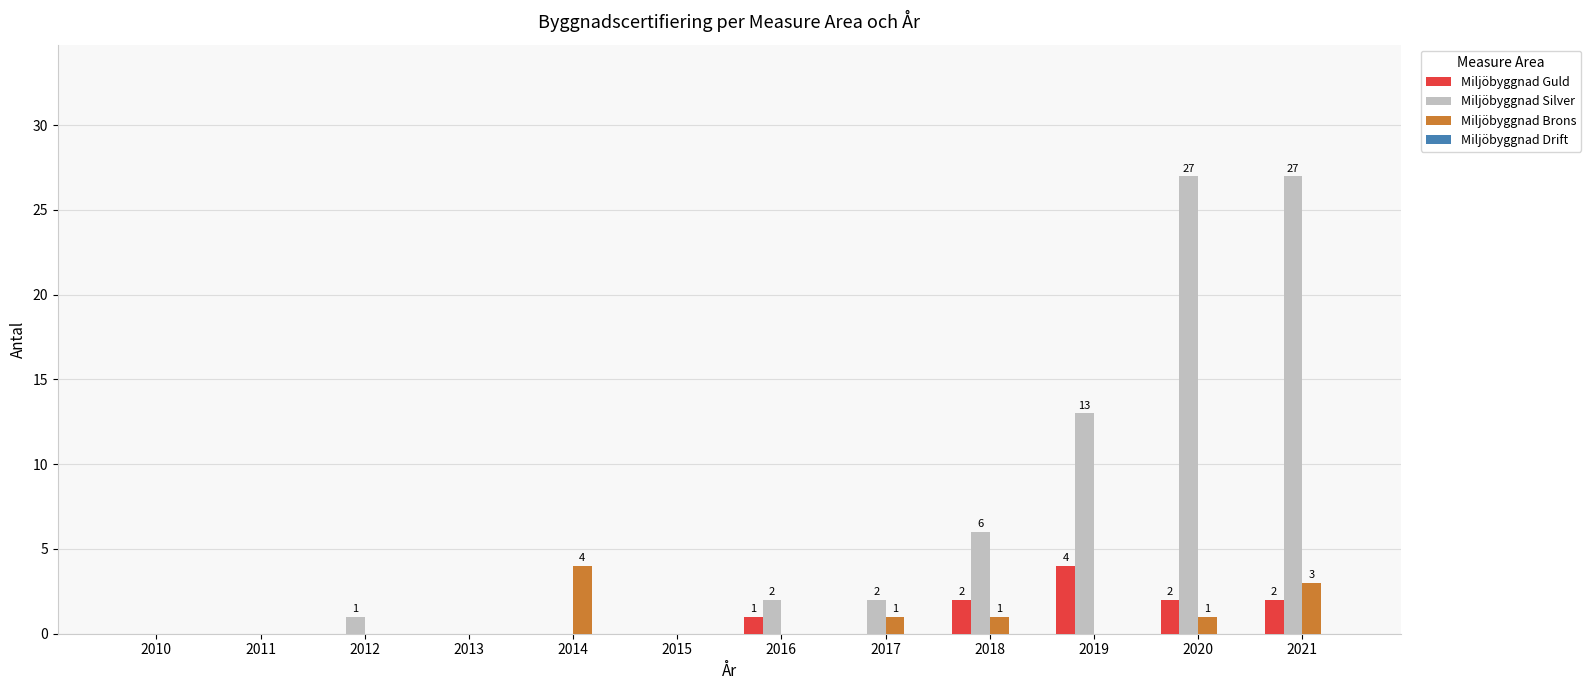

At which label does Miljöbyggnad Brons reach its peak?

2014